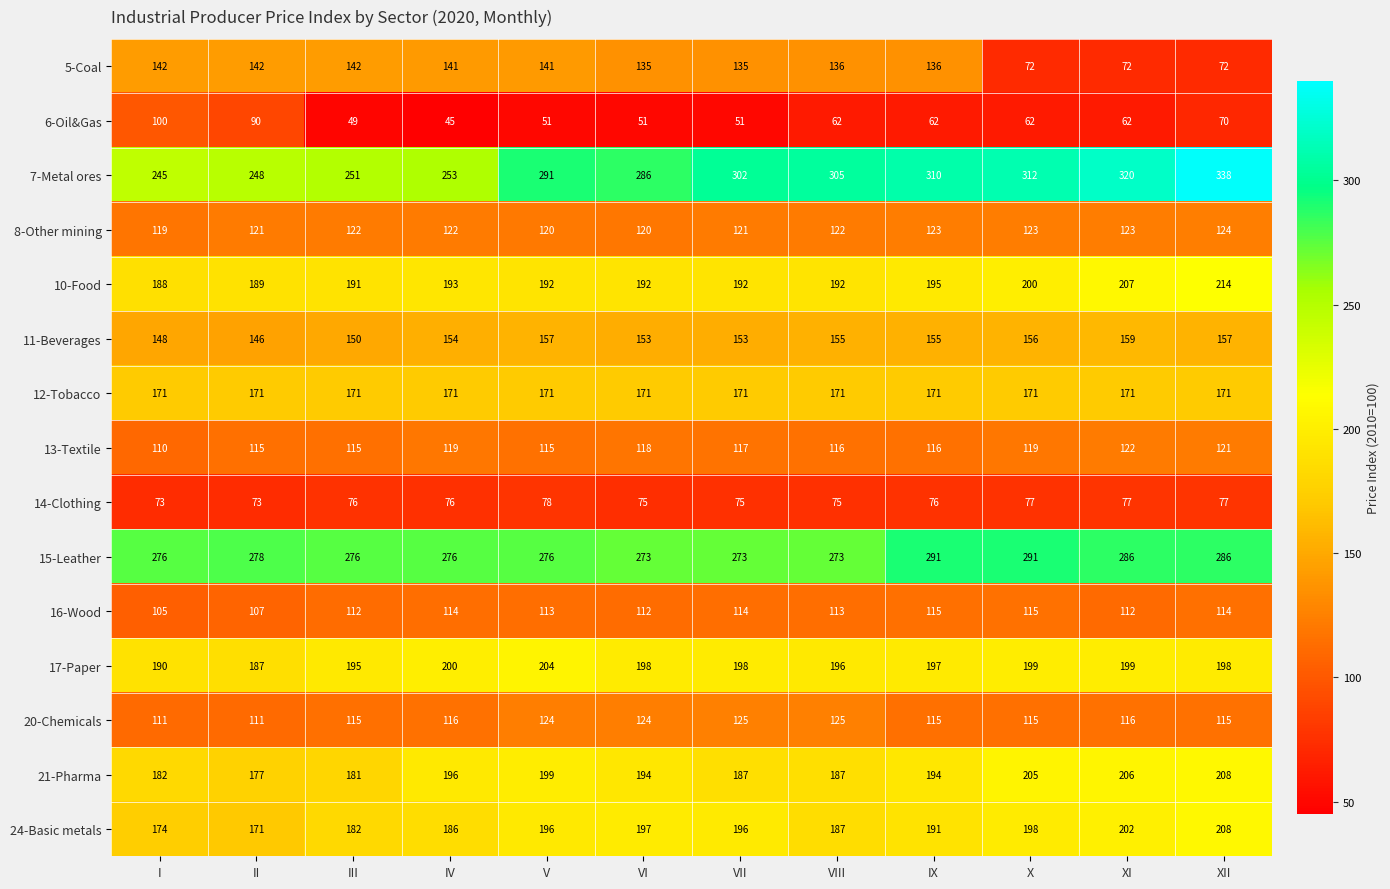

What is the difference between the 6-Oil&Gas values at X and V?

11